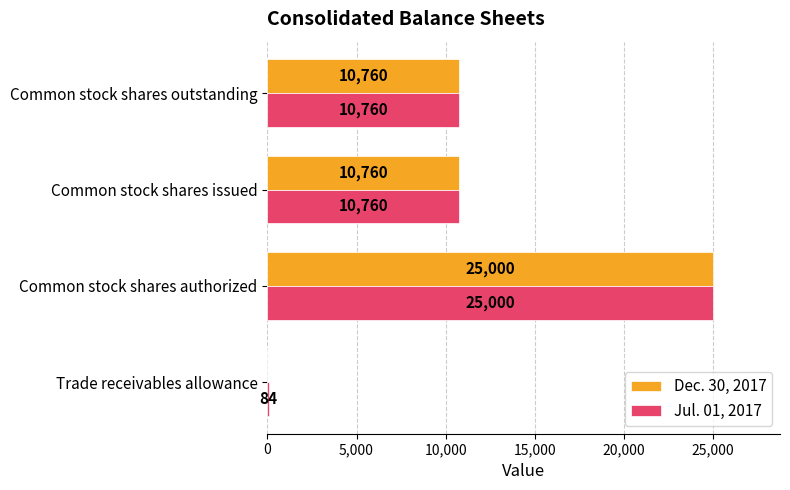

True or false: Jul. 01, 2017 has a value of 10760 at Common stock shares outstanding.

True